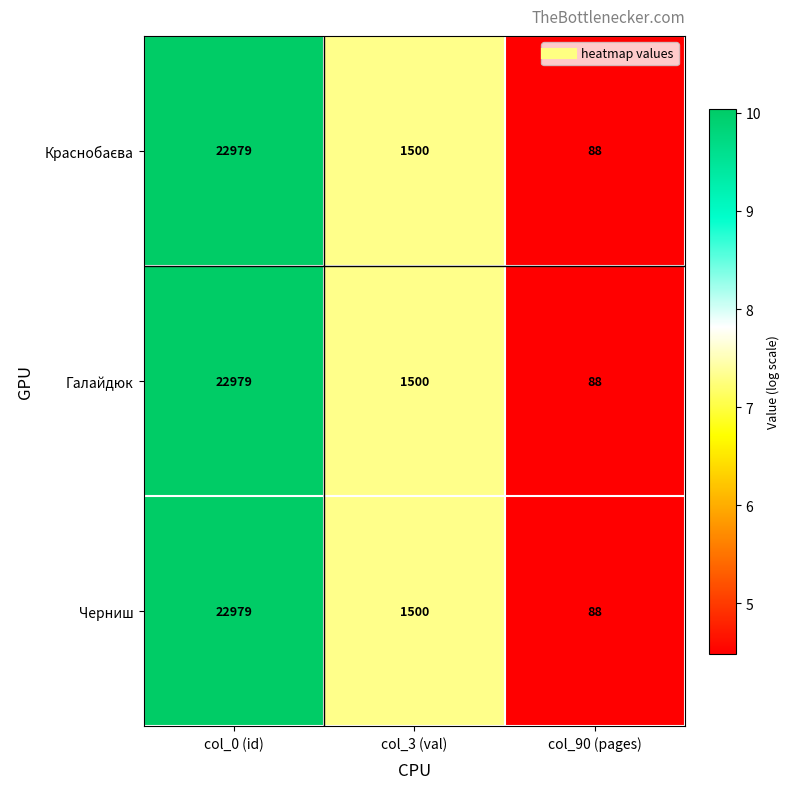

What is the greatest value displayed?

22979